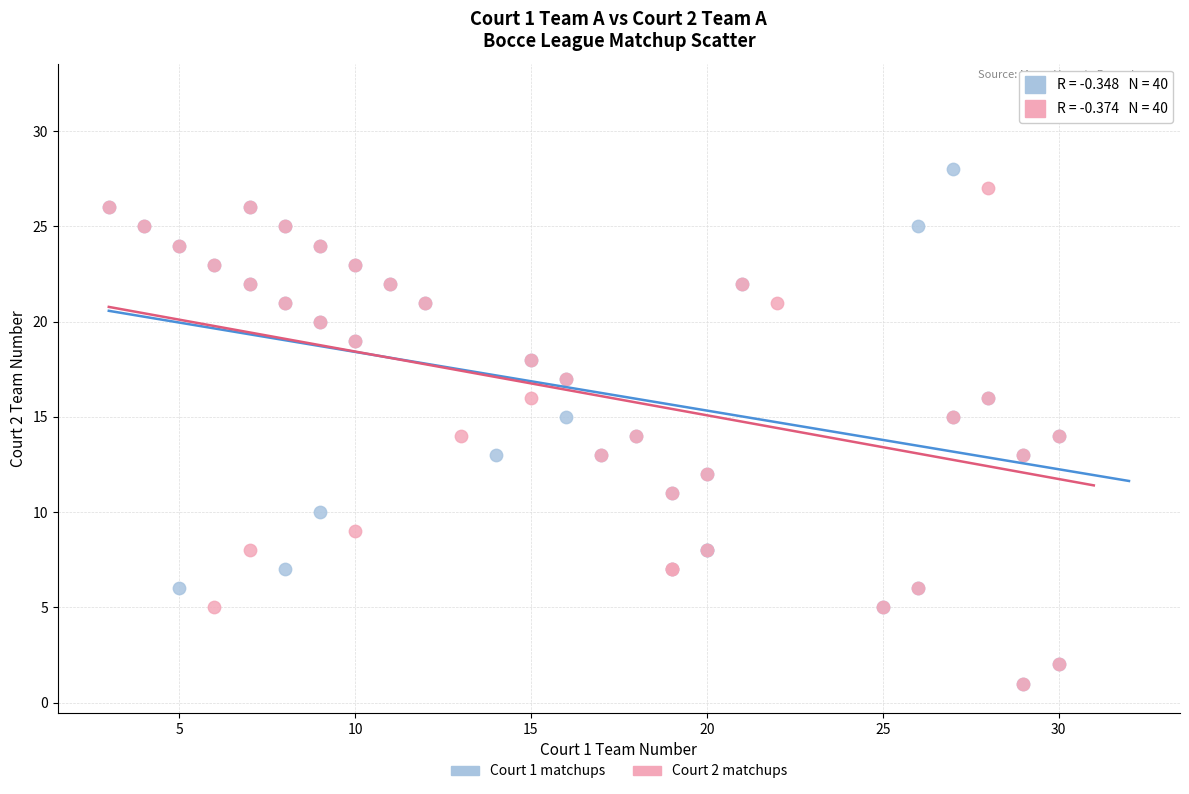

Which series has the widest spread of Y values?

Court 2 matchups